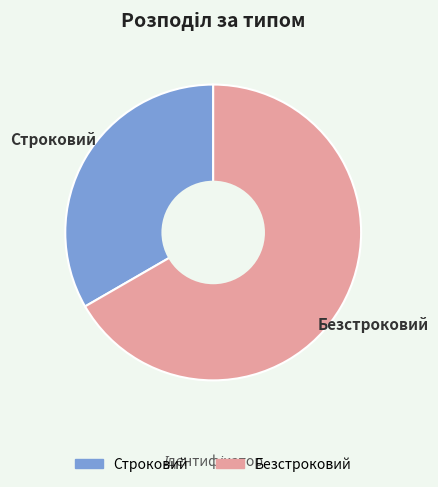

Which slice is the smallest?

Строковий